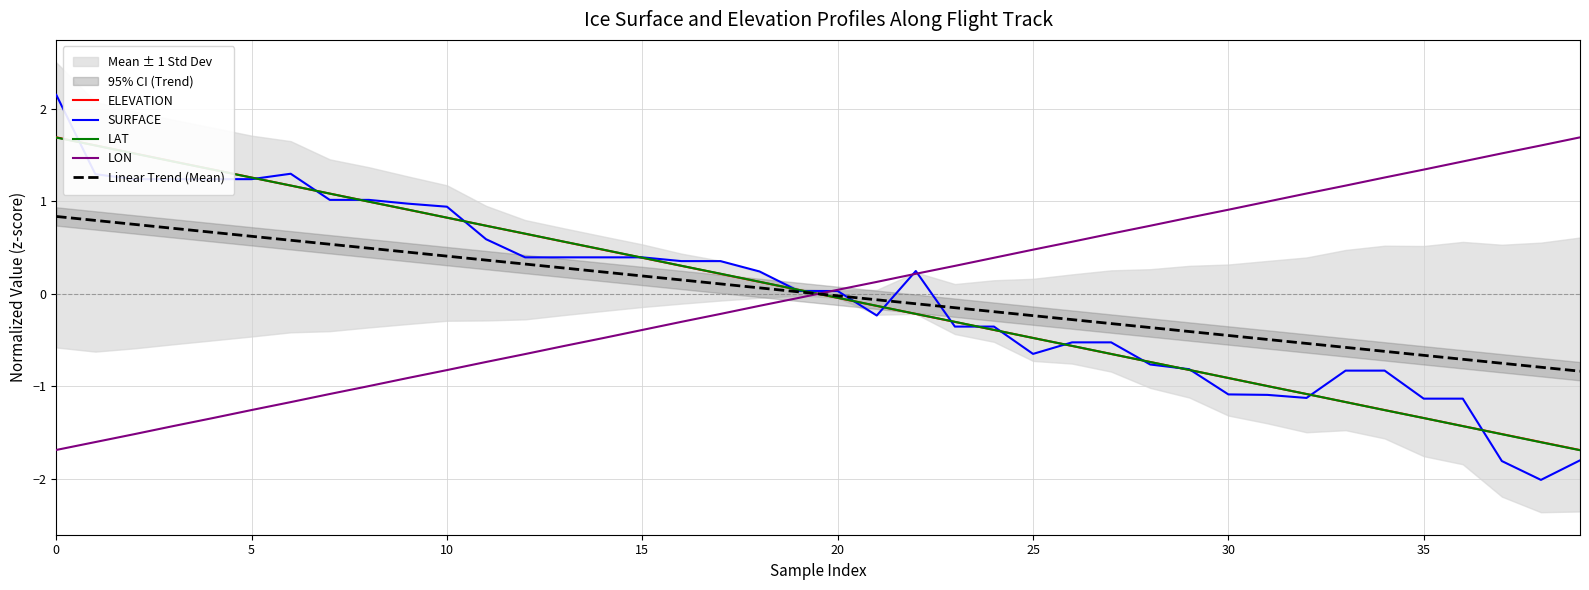

Which series changed the most between 14 and 16?

LON